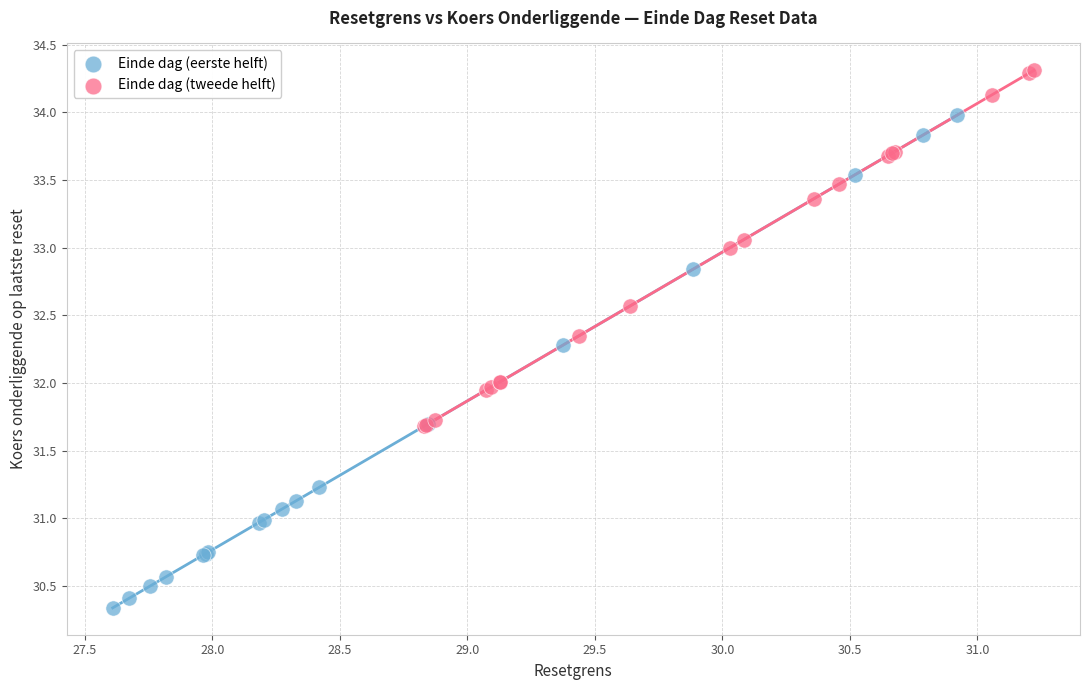

Which series has the widest spread of Y values?

Einde dag (eerste helft)